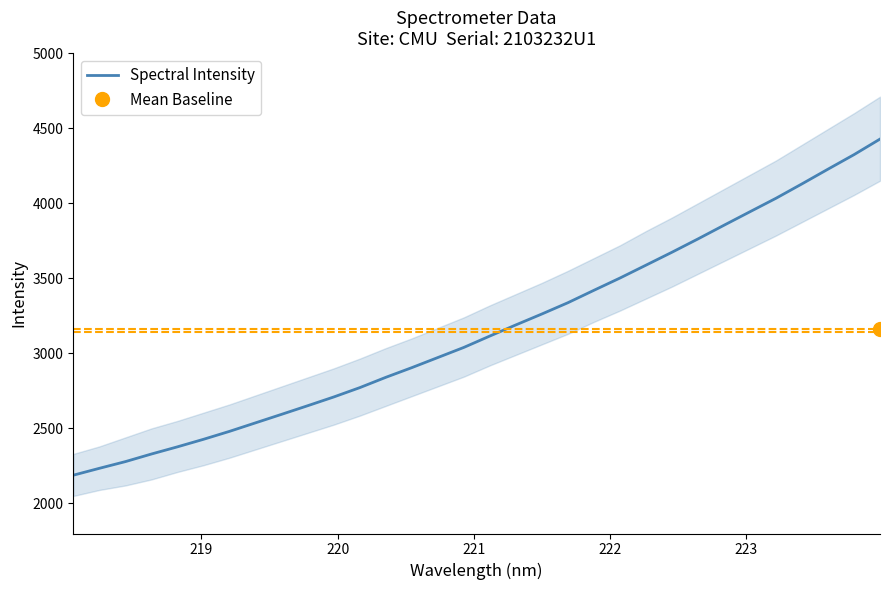

What is the lowest value of the Spectral Intensity series?

2188.4